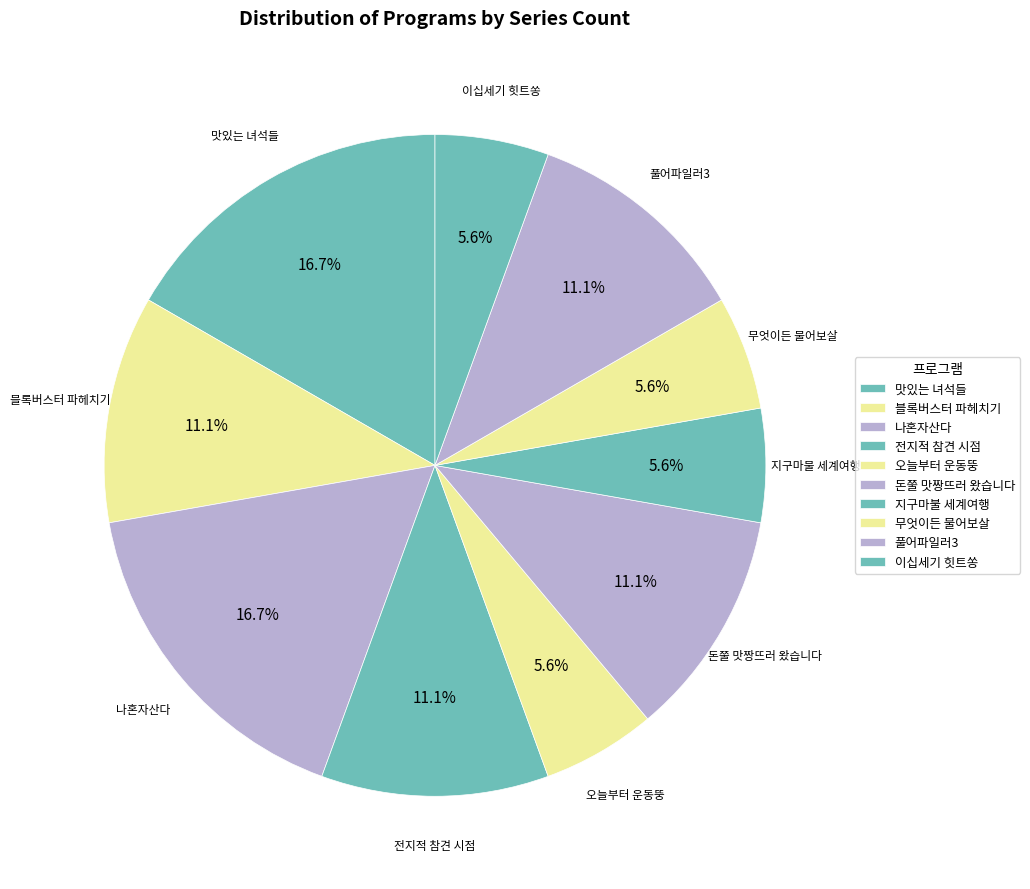

How many slices are in this pie chart?

10